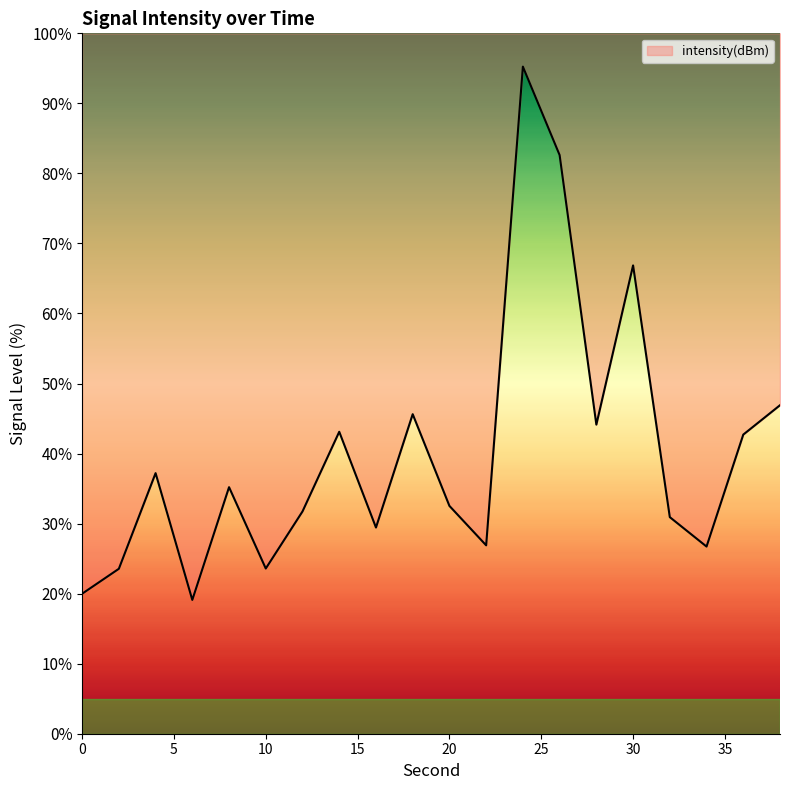

How many categories are shown in the chart?

20